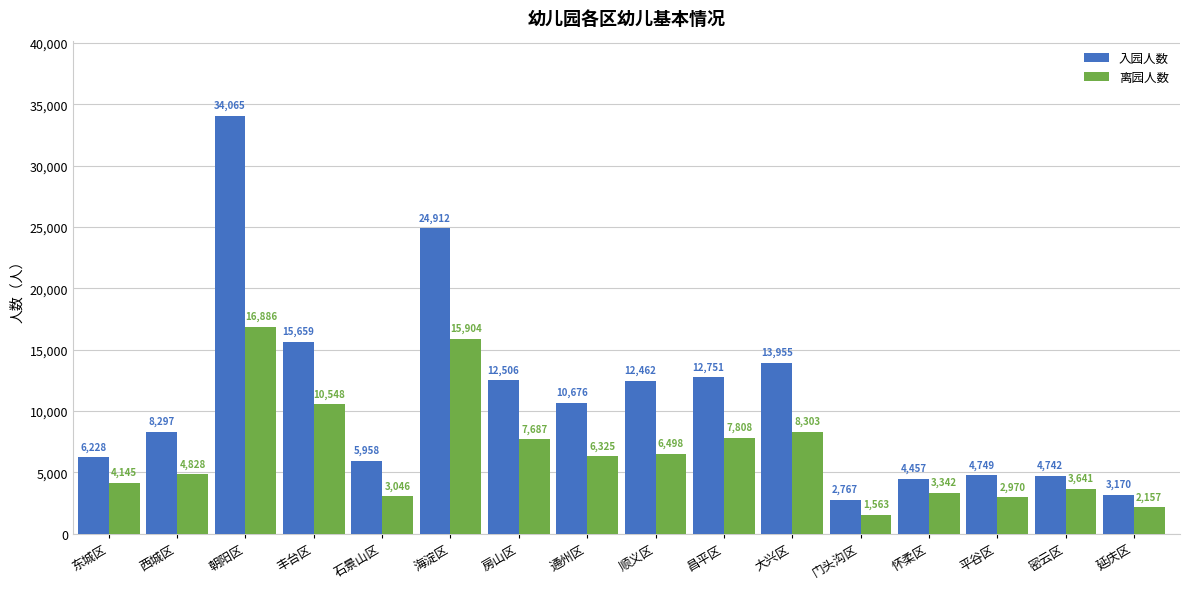

Which series has the widest spread of values?

入园人数